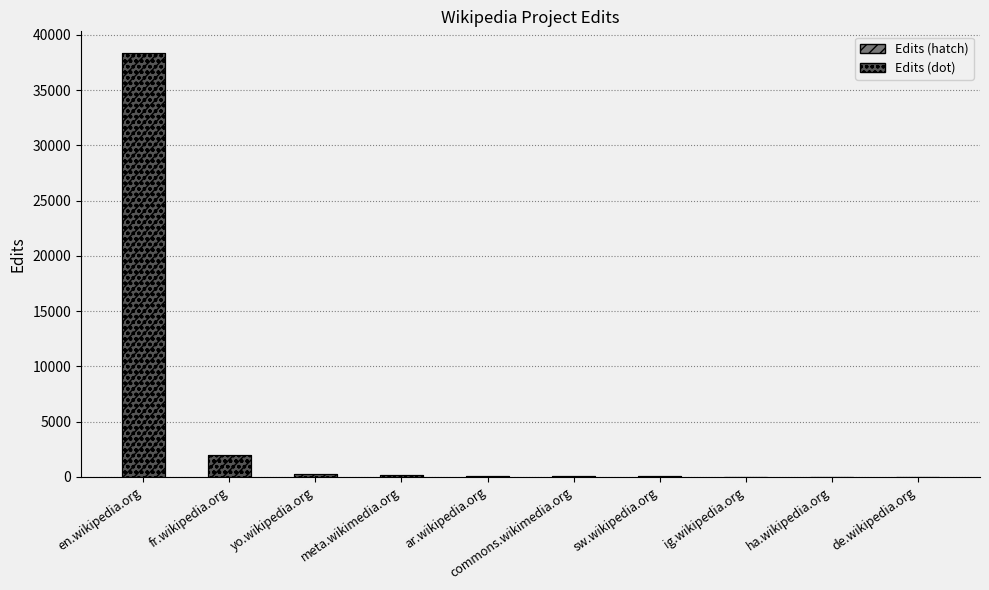

Between ar.wikipedia.org and meta.wikimedia.org, which is larger?

meta.wikimedia.org